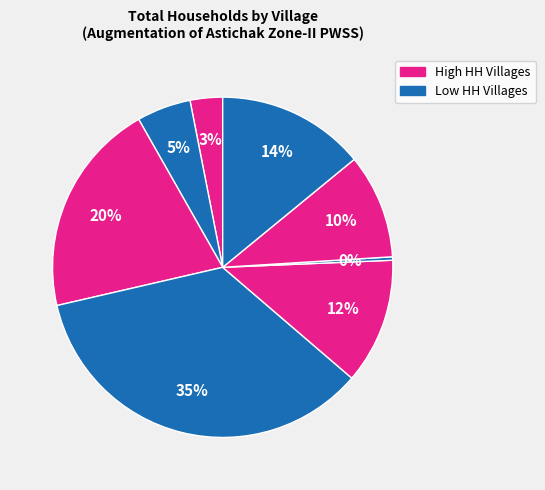

Count the number of slices in the pie.

8